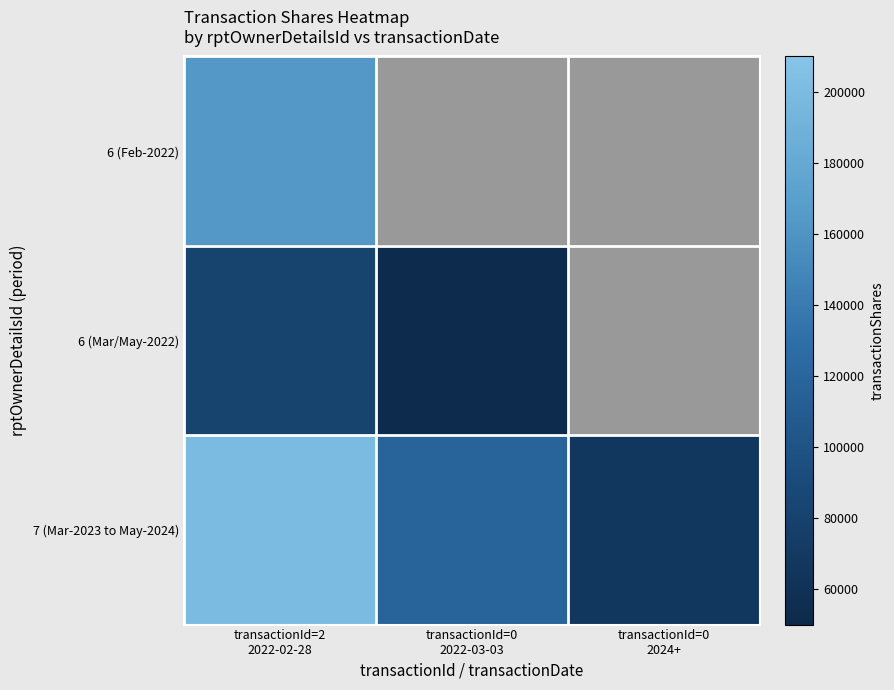

Count the number of data series in this chart.

3